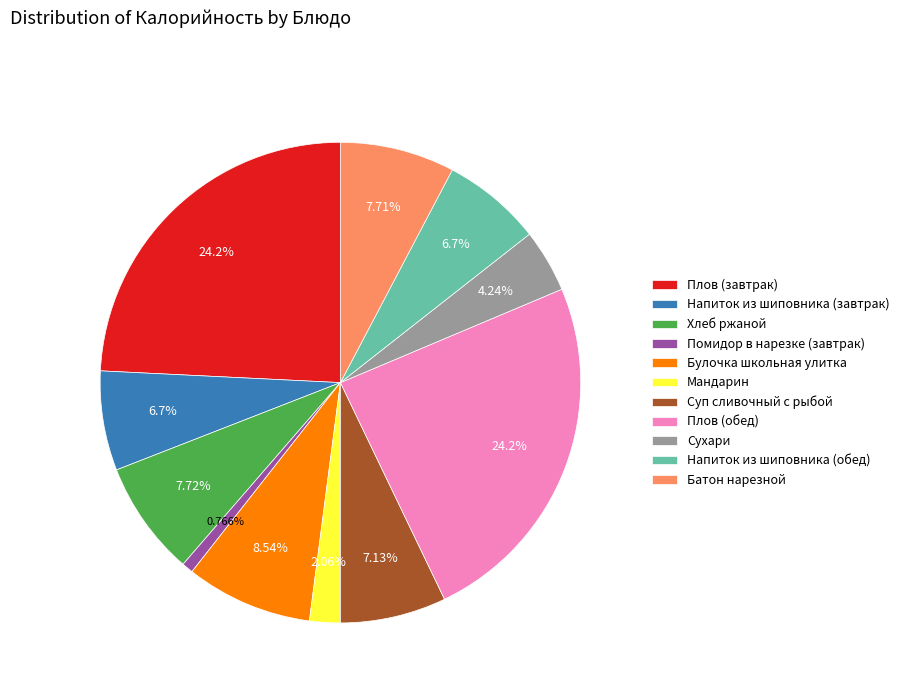

To the nearest percent, what percentage of the pie is Напиток из шиповника (завтрак)?

7%